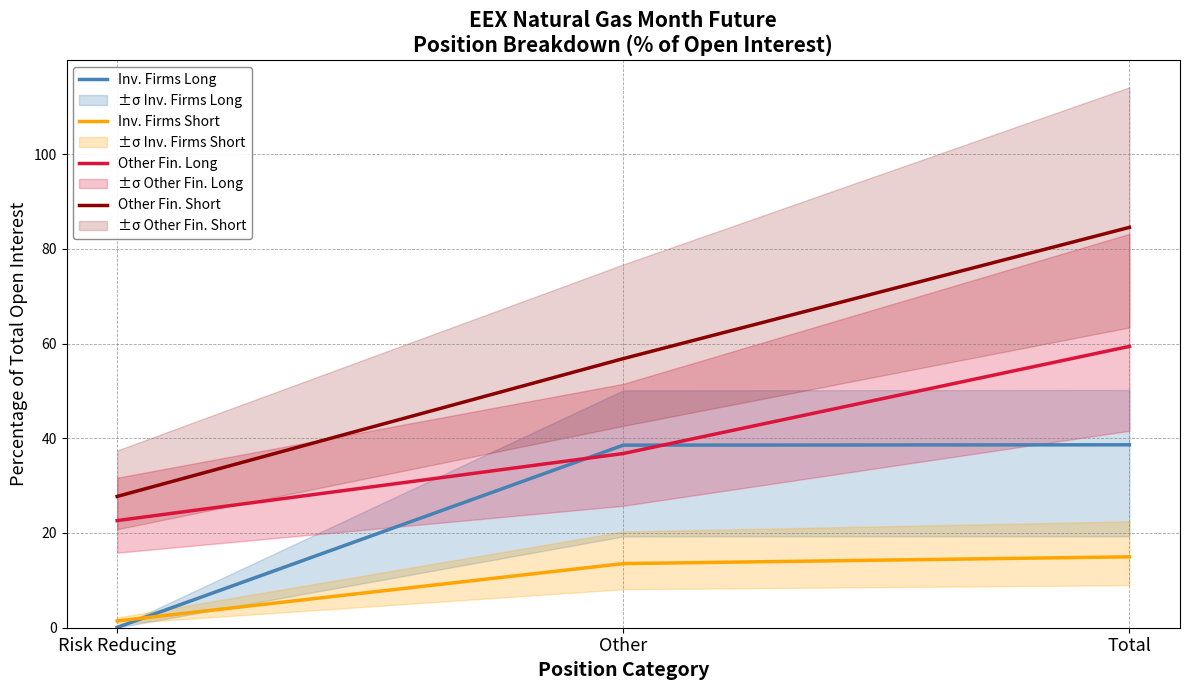

What is the label of the 3rd point from the right?

Risk Reducing